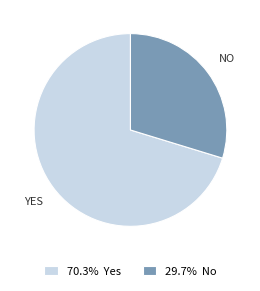

Is there any slice that represents more than half of the pie?

Yes